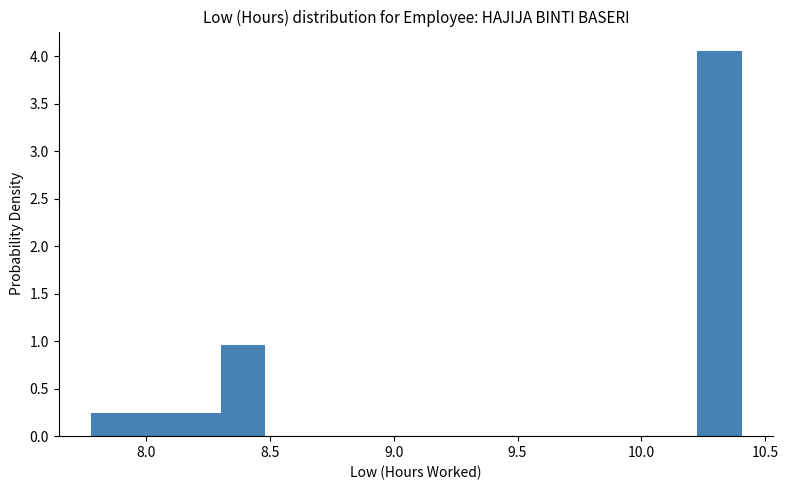

Read against the x-axis, roughly where is the centre of the tallest bar?

10.30